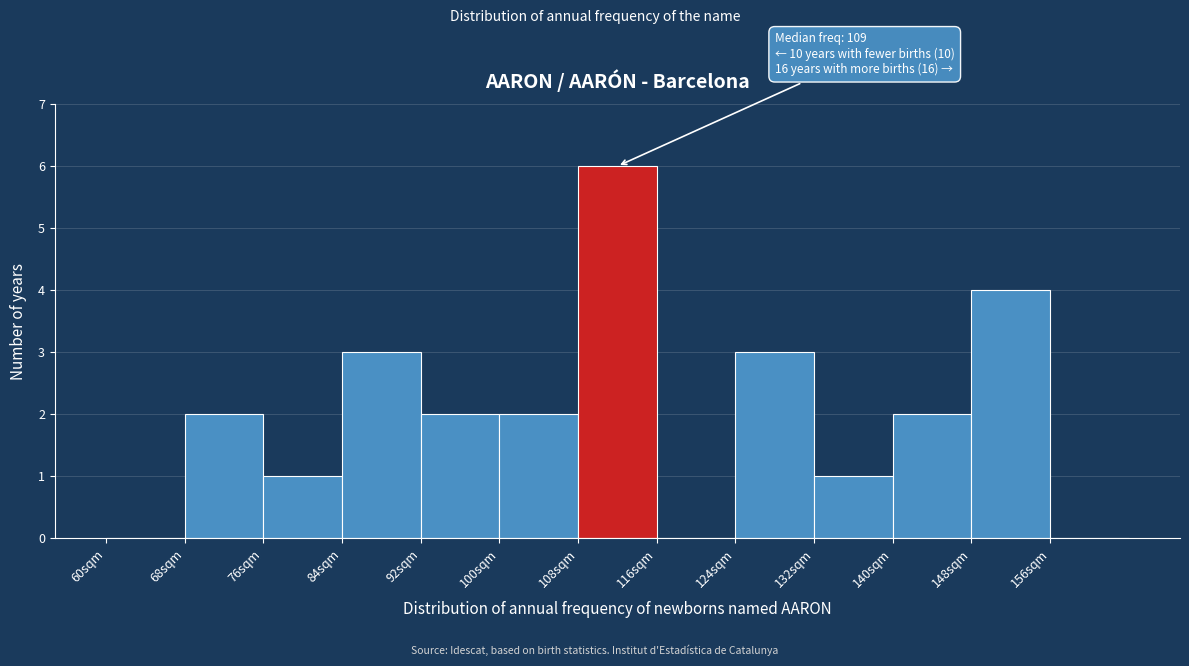

Over which range of the x-axis is the bar tallest?

108 to 116